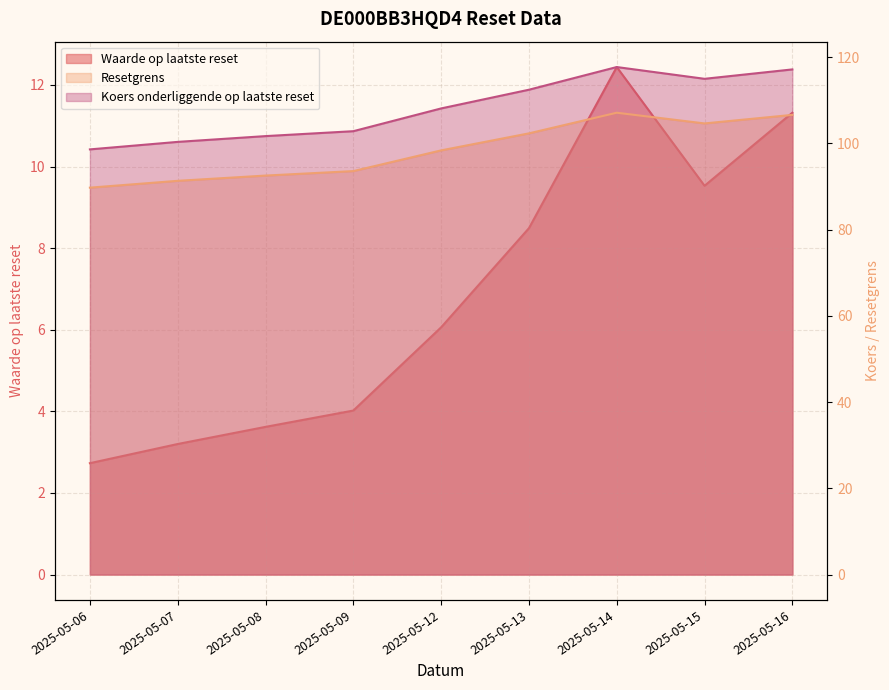

How many categories are shown in the chart?

9